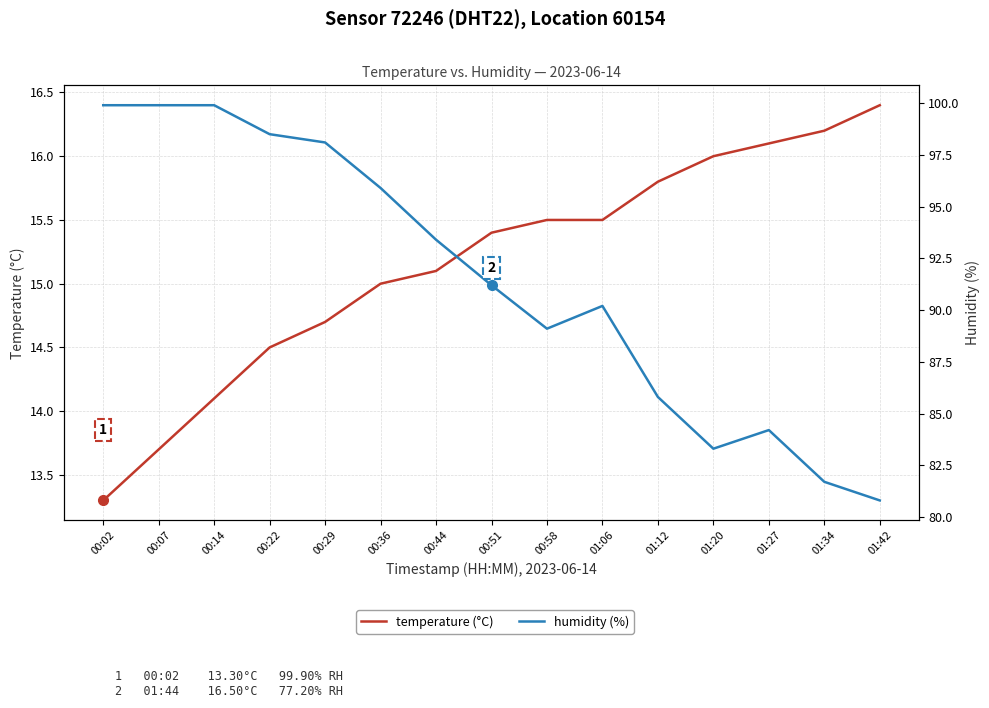

What are all the series names shown in the legend?

temperature (°C), humidity (%)